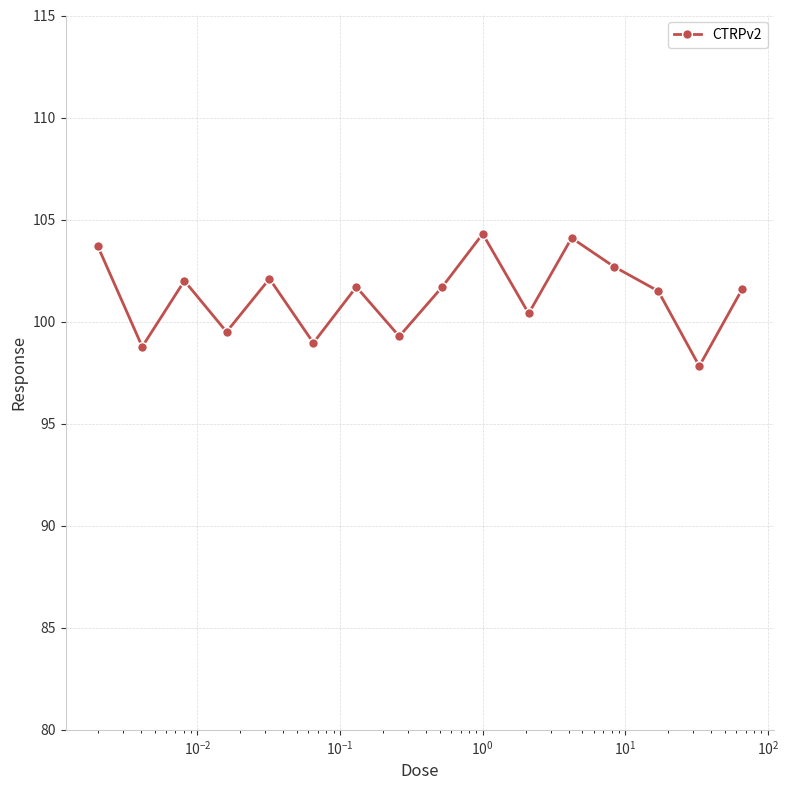

Is this an area chart (filled region under the line)?

No